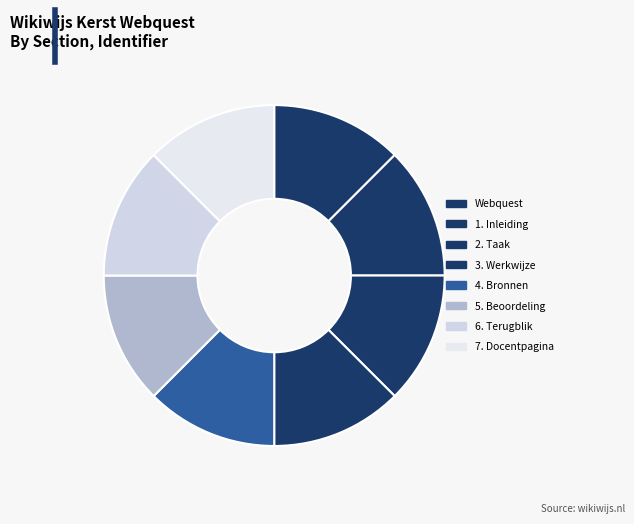

Approximately how many times larger is the value at 3. Werkwijze compared to 6. Terugblik?

1.0